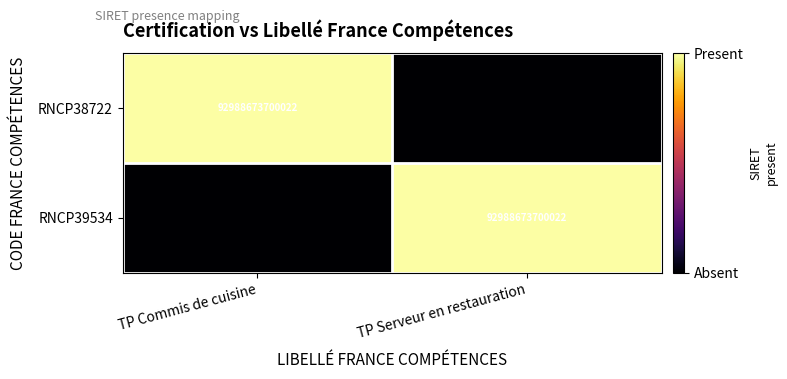

True or false: RNCP39534 has a value of 2 at TP Serveur en restauration.

False